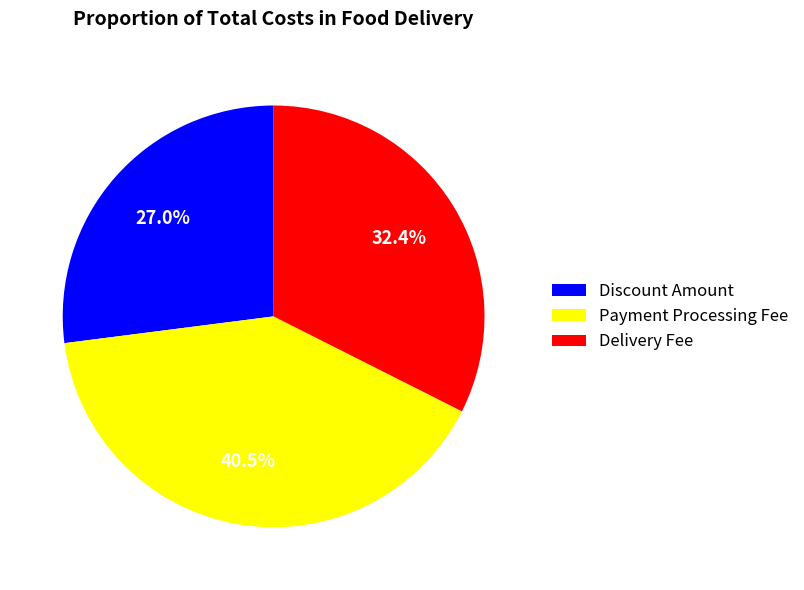

Approximately how many times larger is the value at Discount Amount compared to Delivery Fee?

0.8